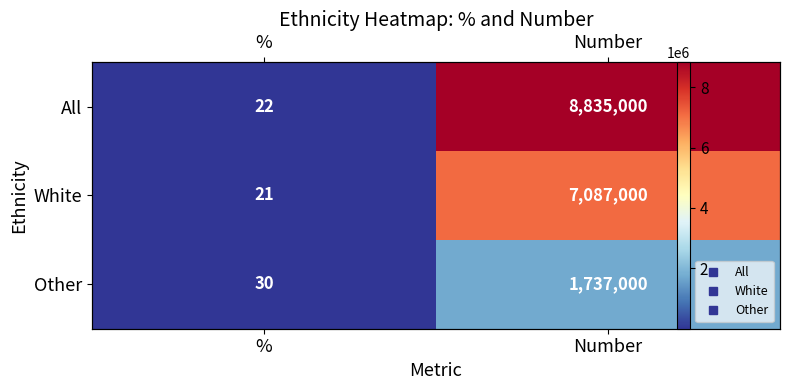

What is the difference between the Other values at % and Number?

1736970